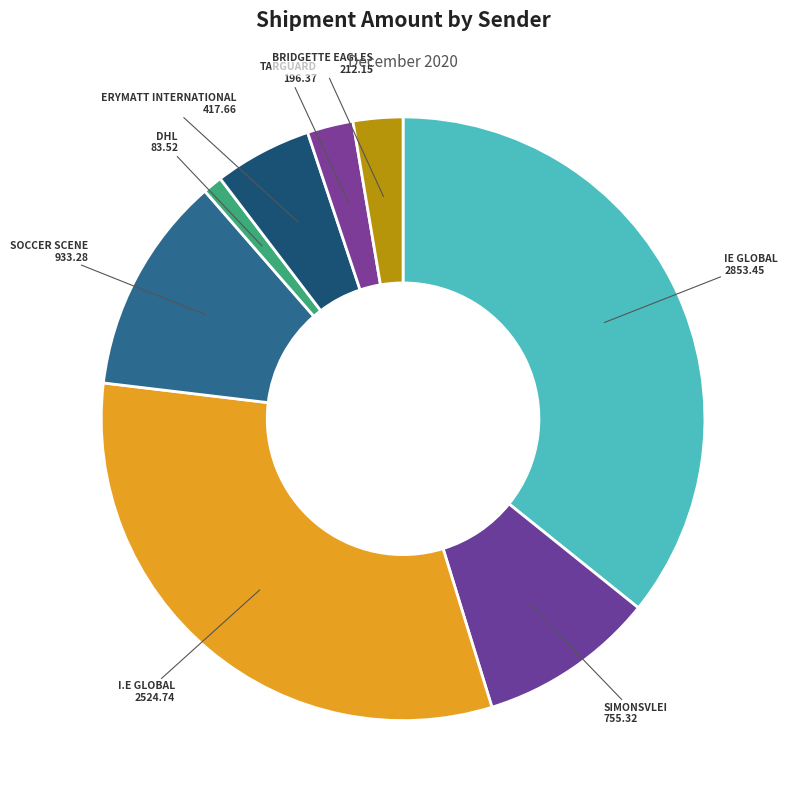

How many slices are in this pie chart?

8